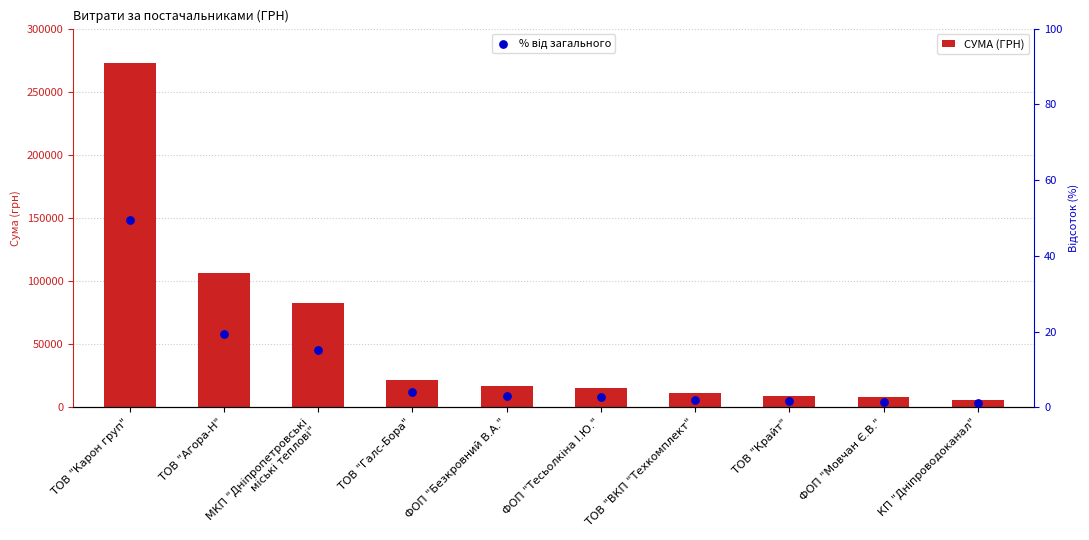

Is the value of % від загального at ФОП "Мовчан Є.В." greater than the value of СУМА (ГРН) at КП "Дніпроводоканал"?

No